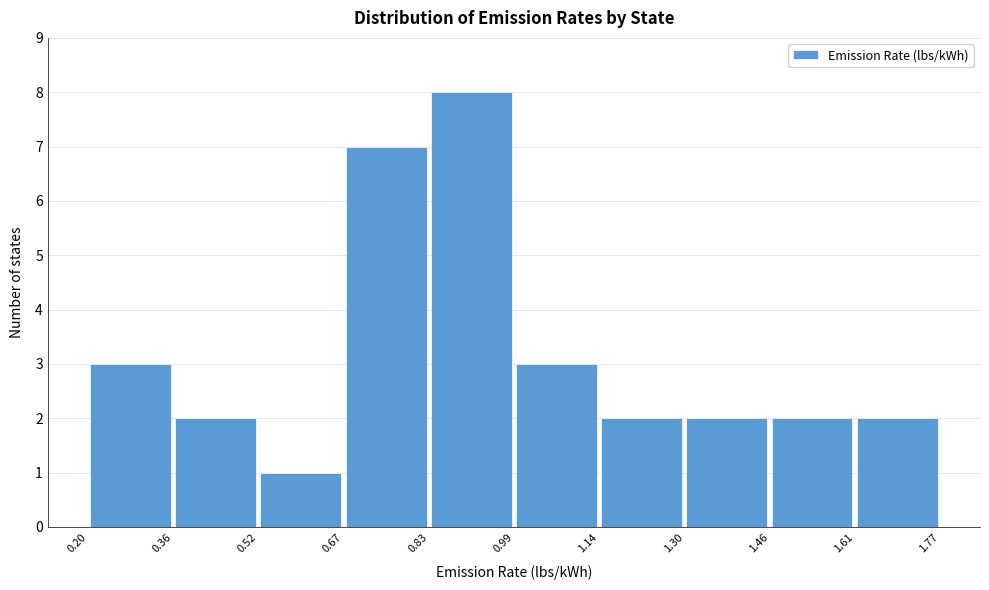

Over which range of the x-axis is the bar tallest?

0.83 to 0.99